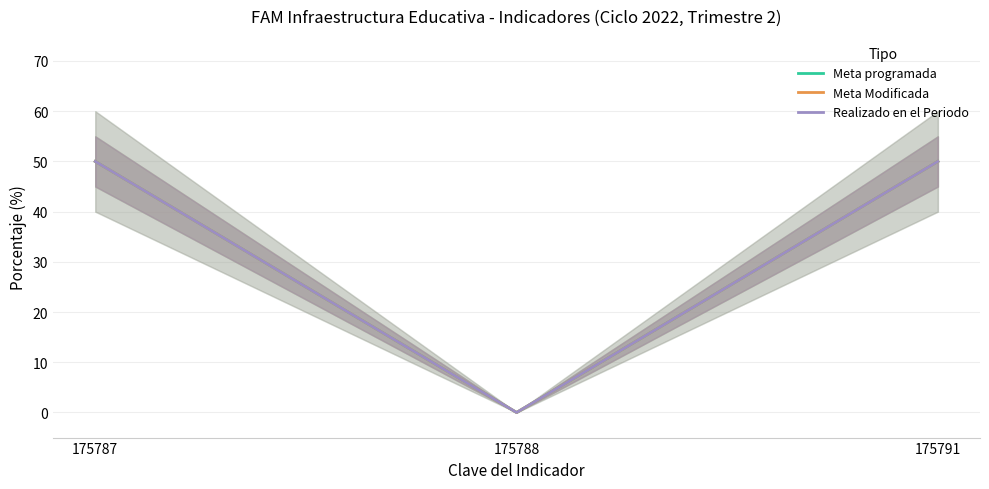

Does the chart have visible grid lines?

Yes